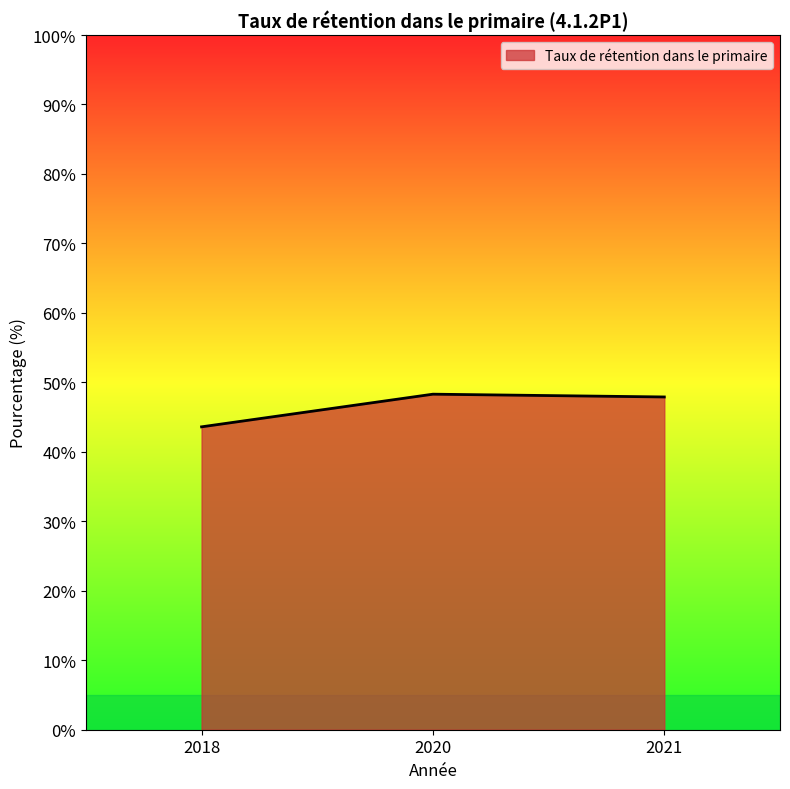

At which label does the data first exceed 47?

2020